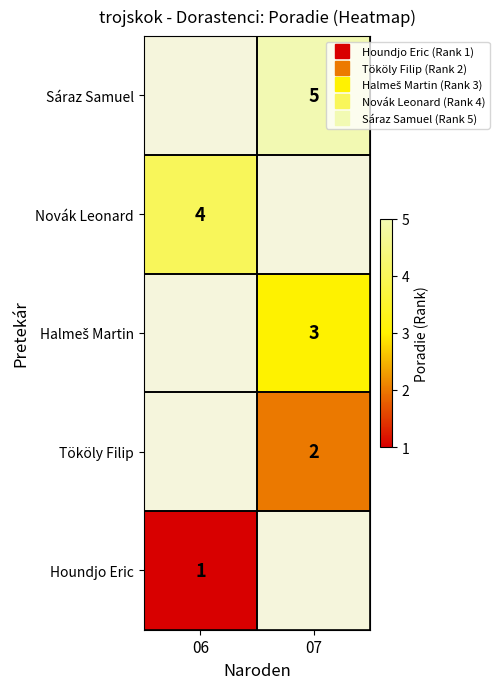

Is the value of Halmeš Martin at 07 greater than the value of Novák Leonard at 07?

No